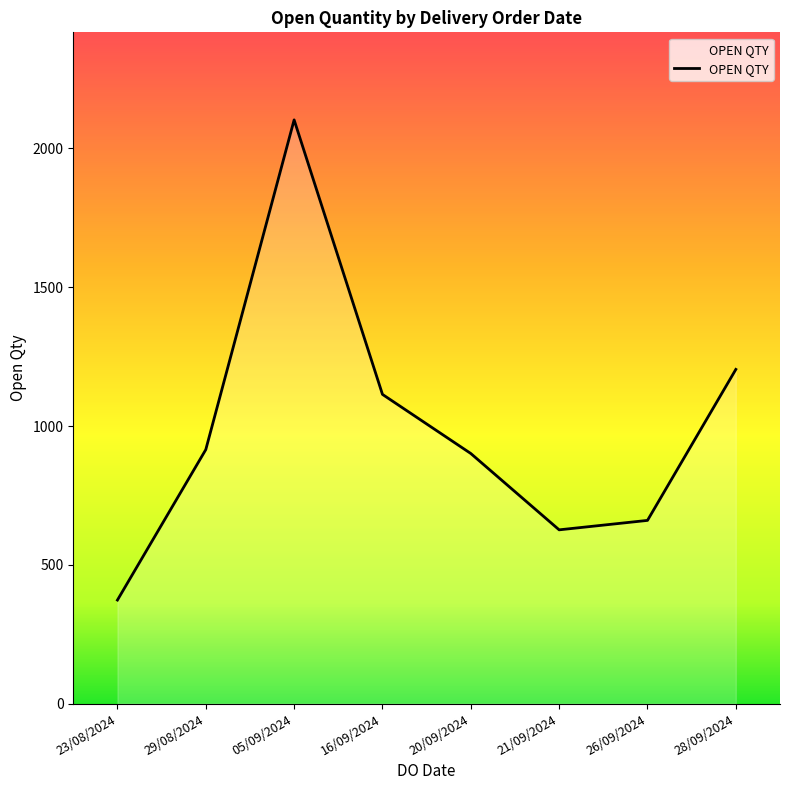

At which label is the value closest to 1238?

28/09/2024